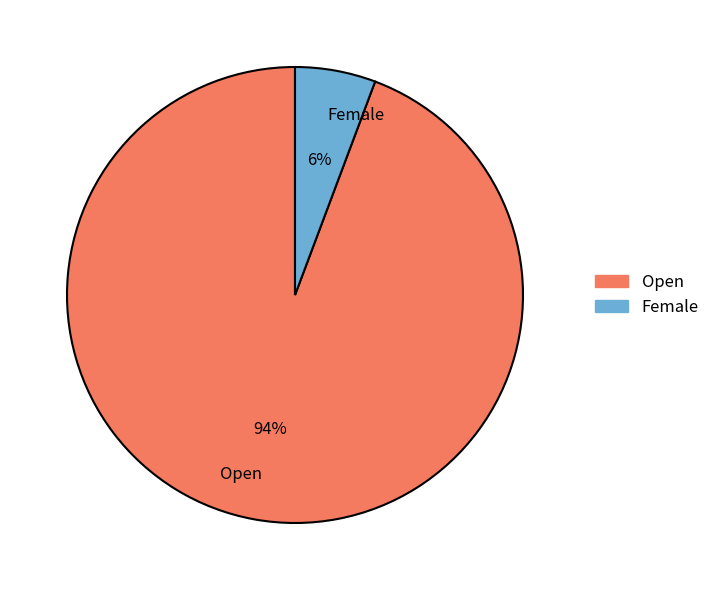

Which has a higher value, Female or Open?

Open